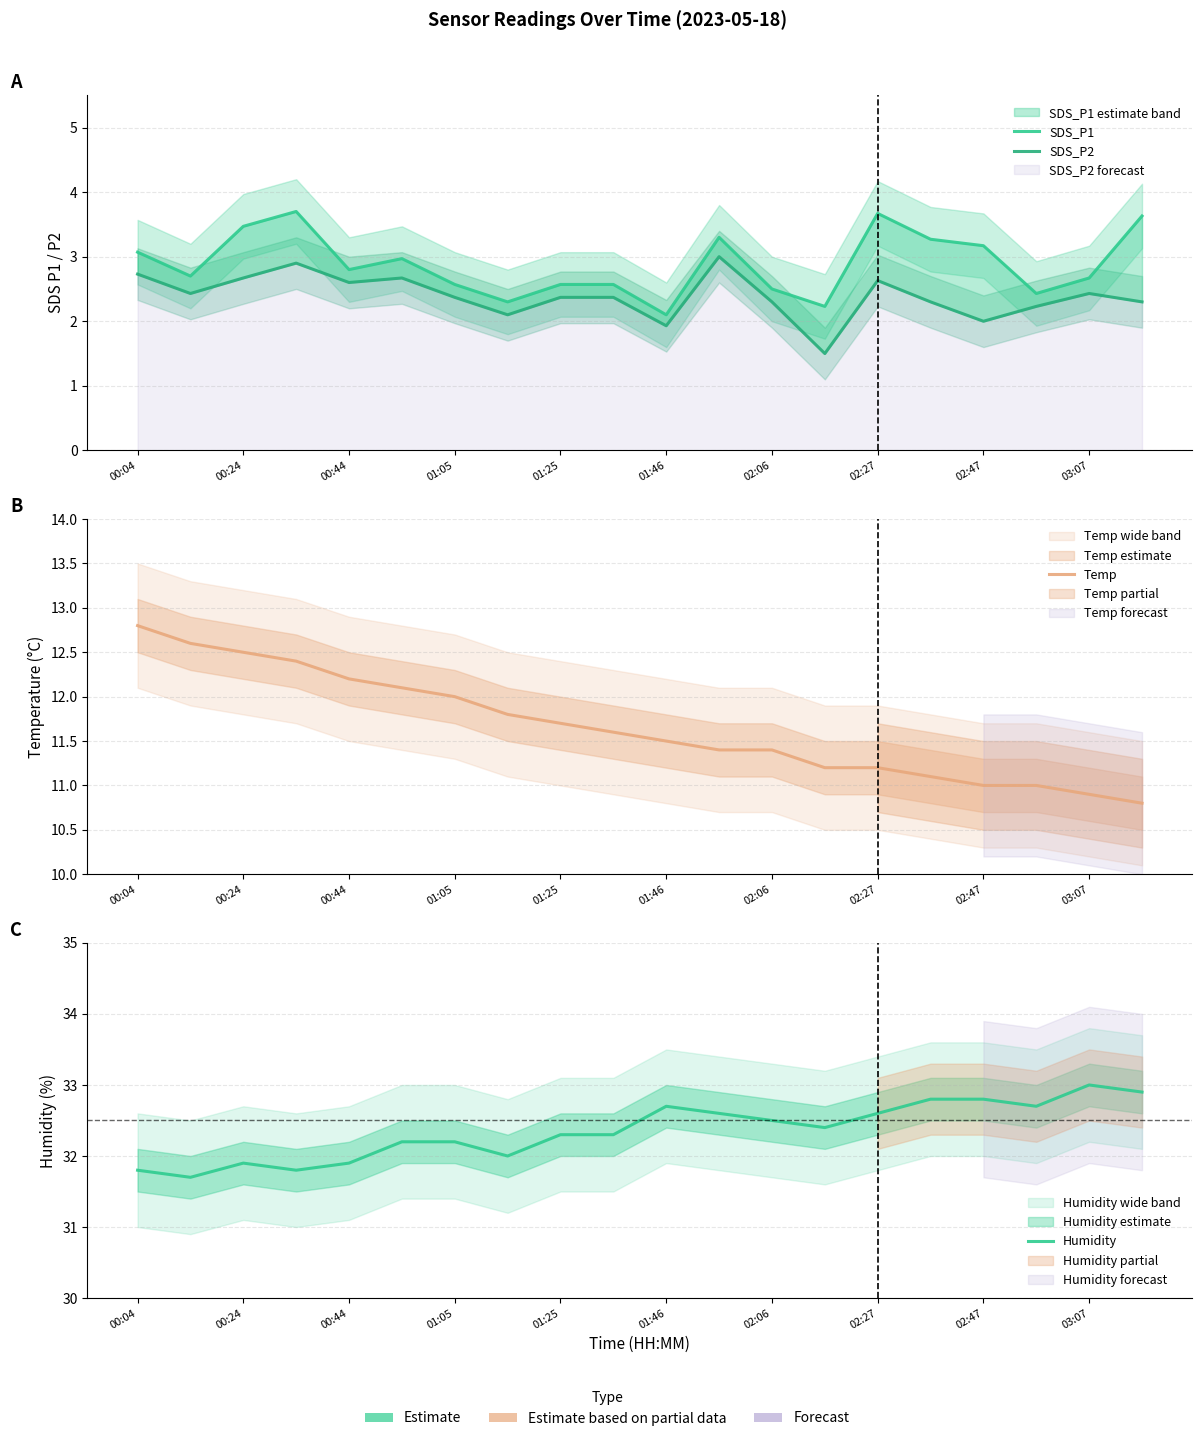

How many data points in Temp are less than 11?

2